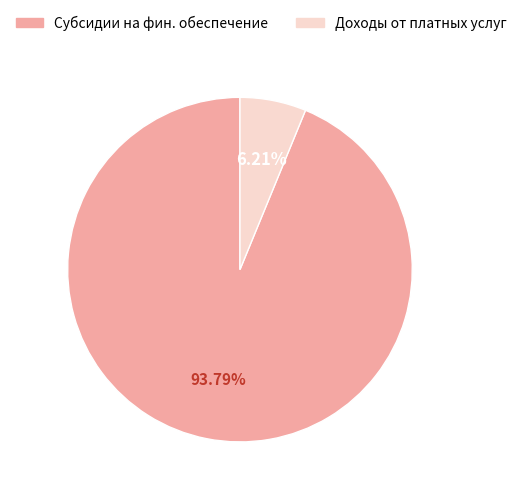

Between Доходы от платных услуг and Субсидии на фин. обеспечение, which is larger?

Субсидии на фин. обеспечение